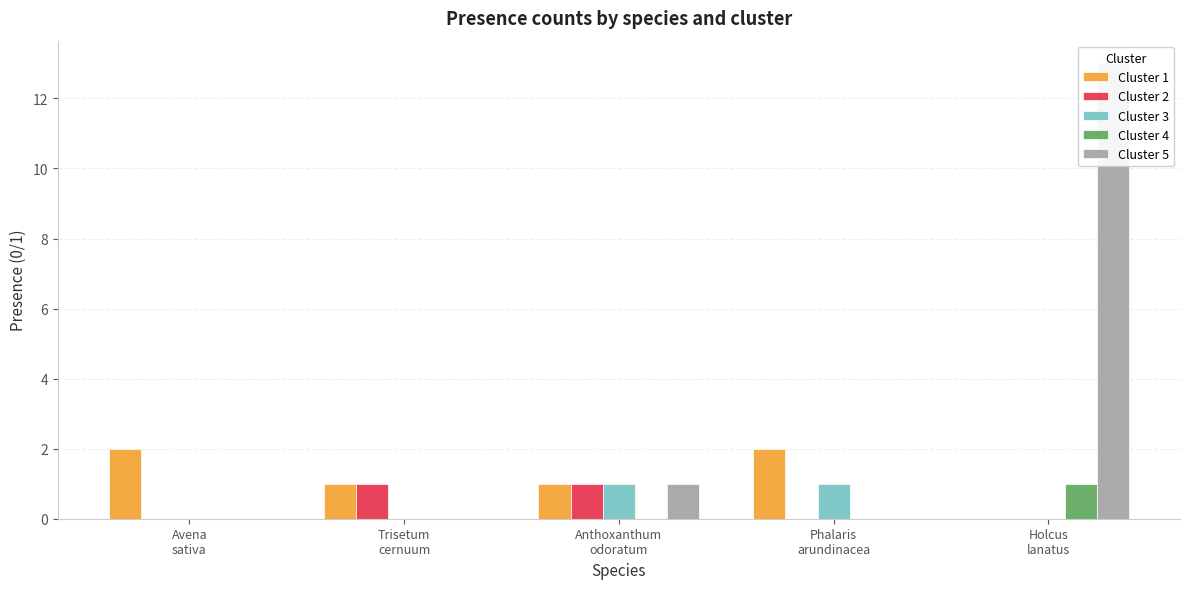

The value of Cluster 4 at Avena
sativa is 0. True or false?

False